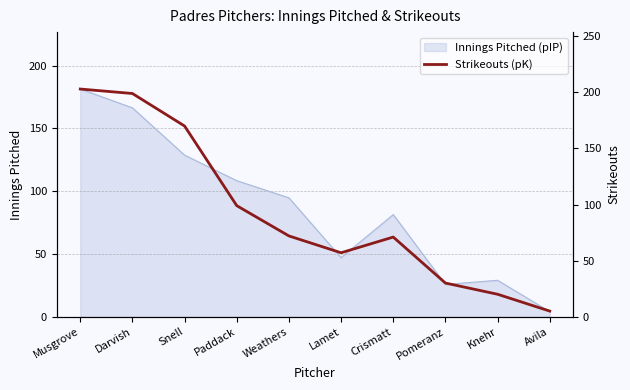

At which label is the value closest to 104?

Paddack